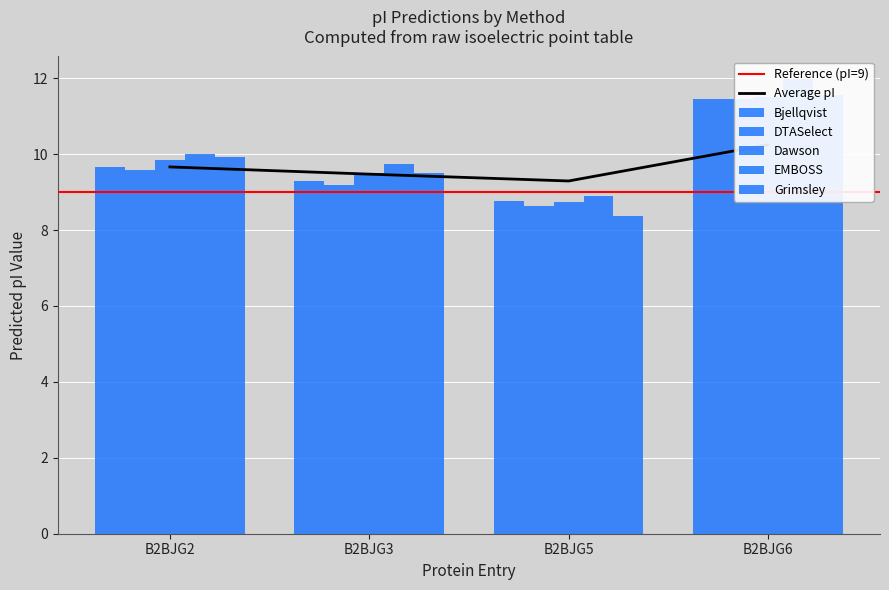

What is the difference between the Bjellqvist values at B2BJG5 and B2BJG6?

2.7